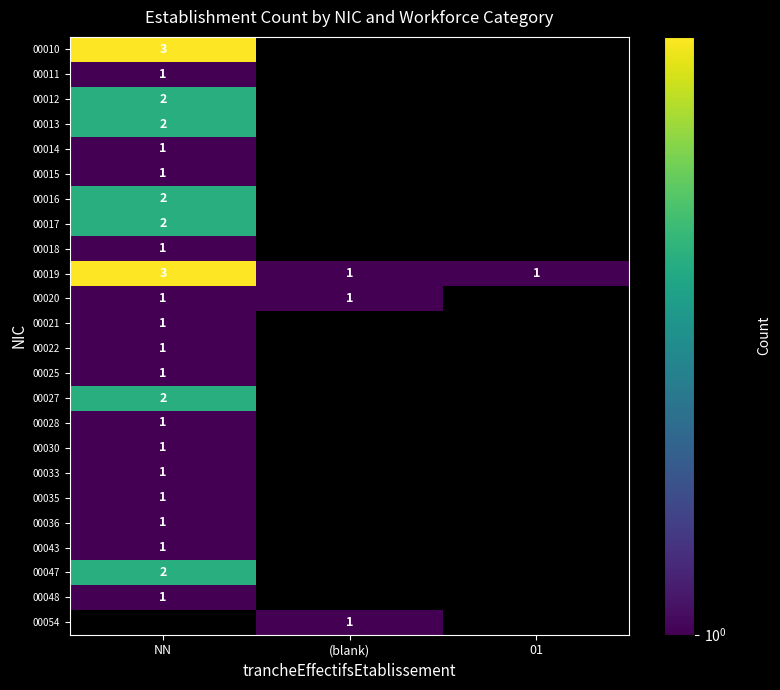

True or false: 00028 has a value of 1 at NN.

True